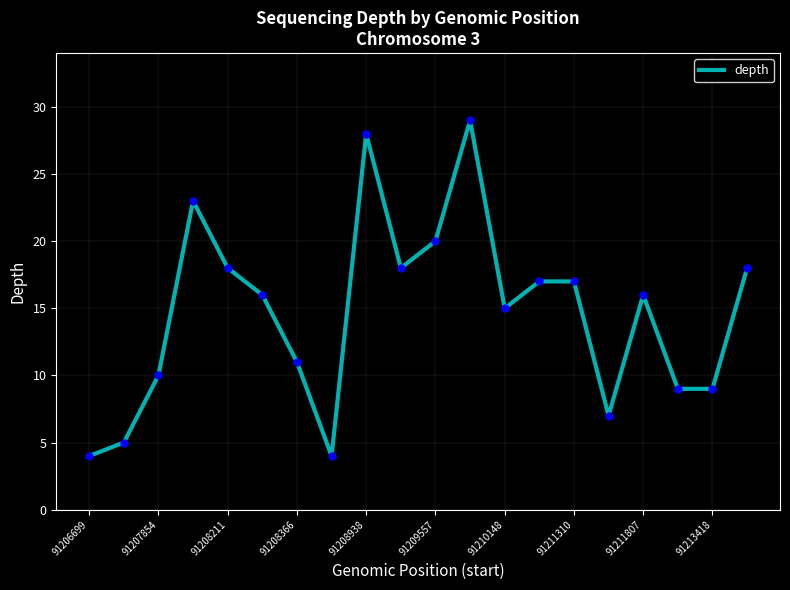

What is the smallest value displayed?

4